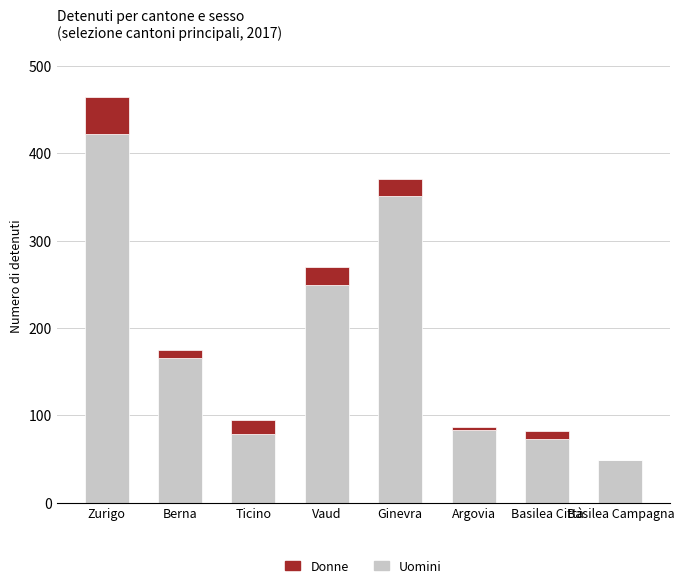

Where is Uomini nearest to the value 235?

Vaud